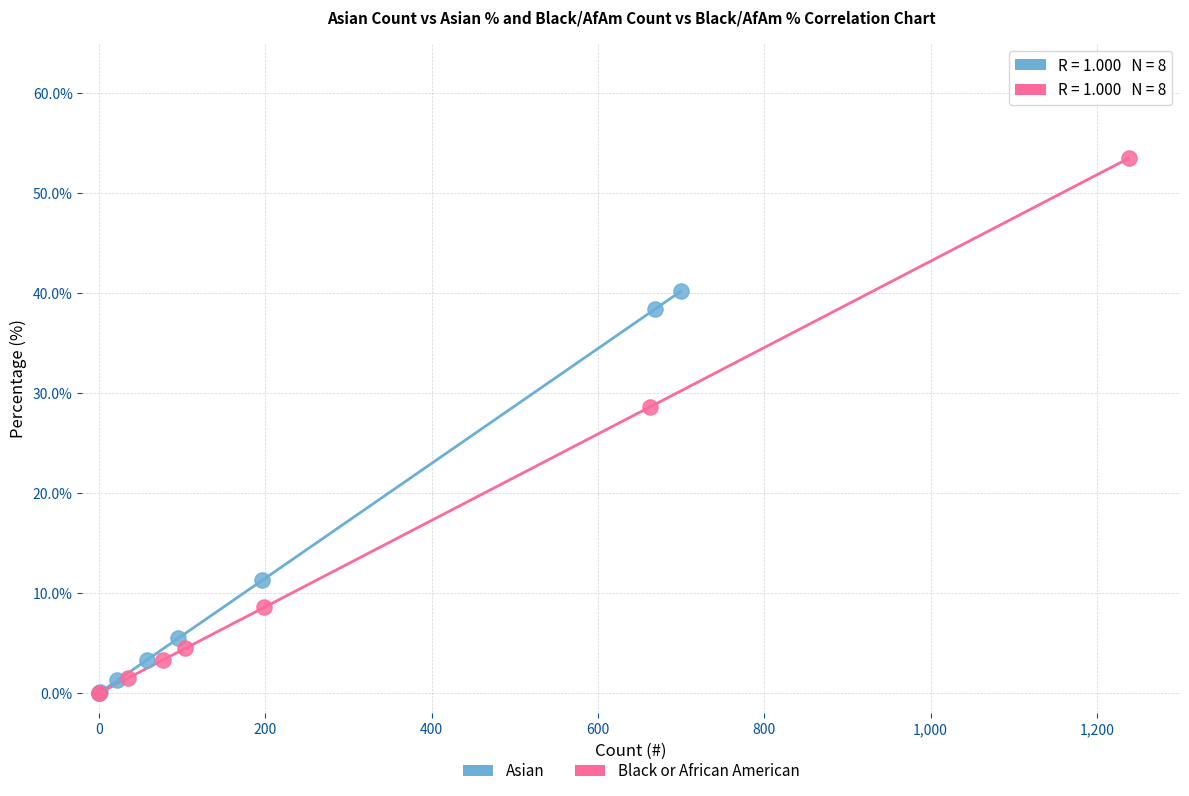

What are all the series names shown in the legend?

Asian, Black or African American